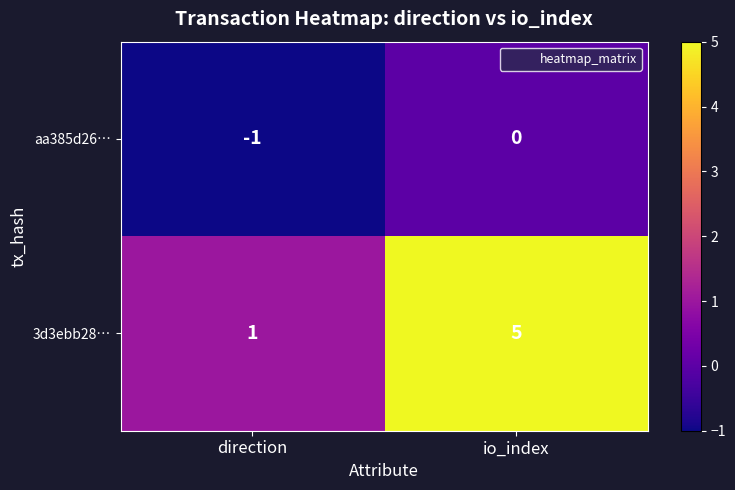

The value of aa385d26… at io_index is -1. True or false?

False